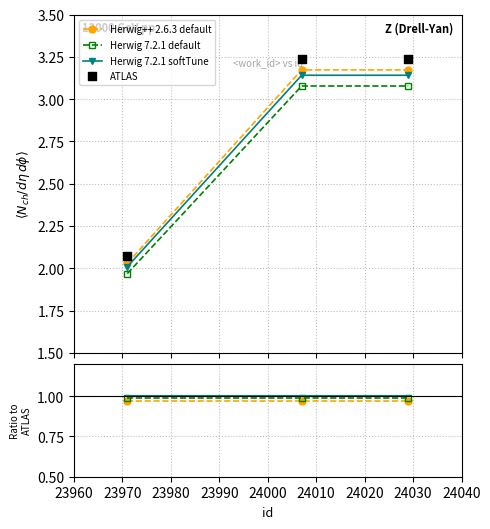

What are all the series names shown in the legend?

Herwig++ 2.6.3 default, Herwig 7.2.1 default, Herwig 7.2.1 softTune, ATLAS